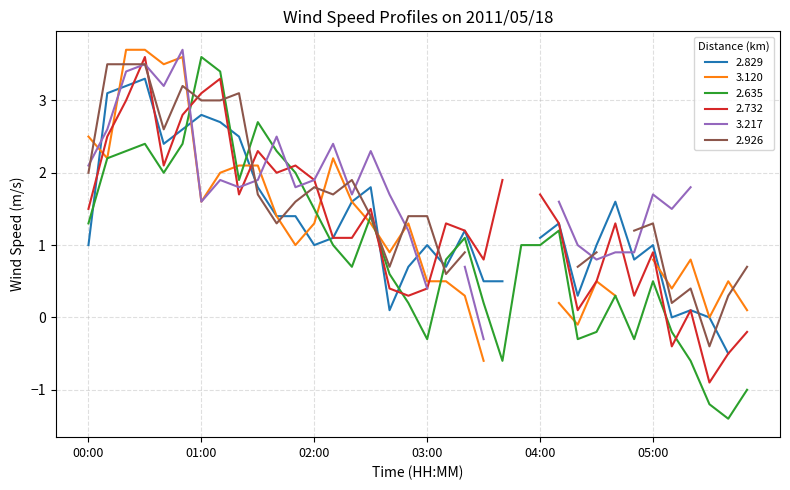

Which series ends up on top after the final intersection of 2.926 and 2.732?

2.926